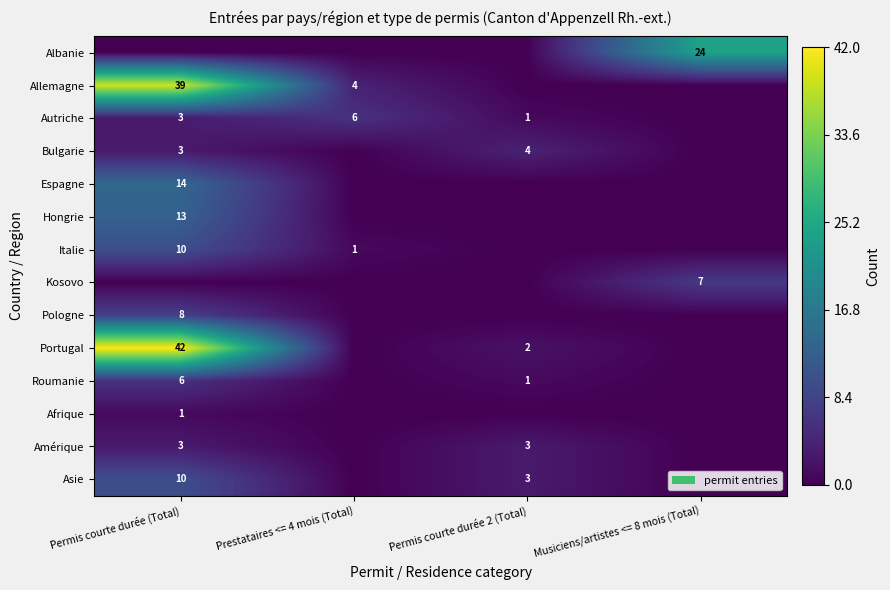

The value of Italie at Permis courte durée (Total) is 17. True or false?

False